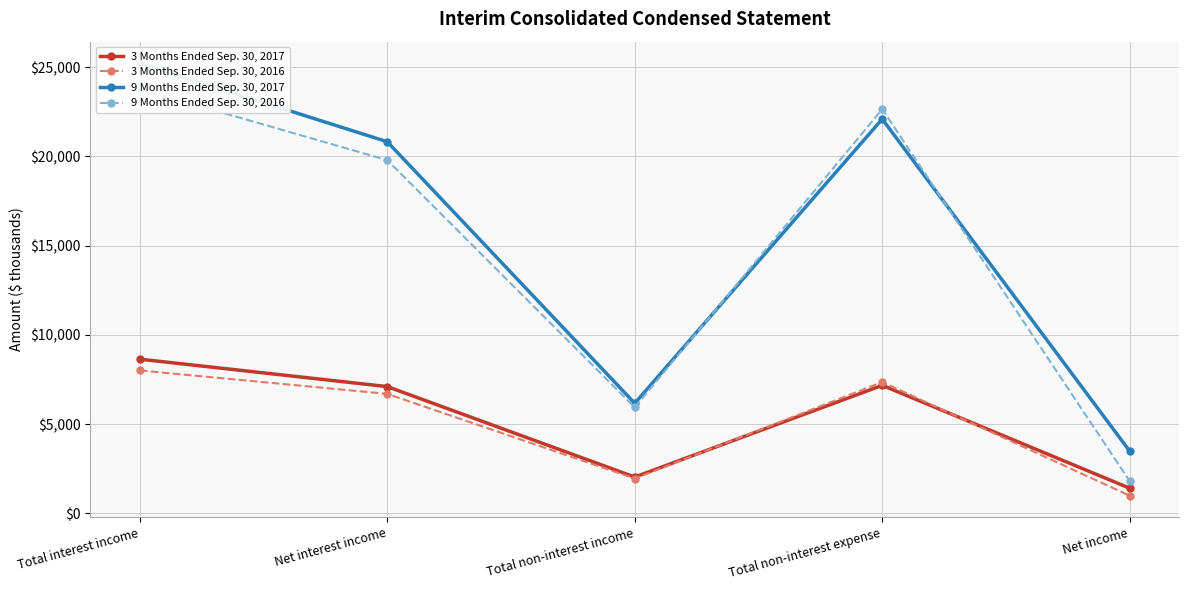

What is the maximum value for 3 Months Ended Sep. 30, 2016?

8004